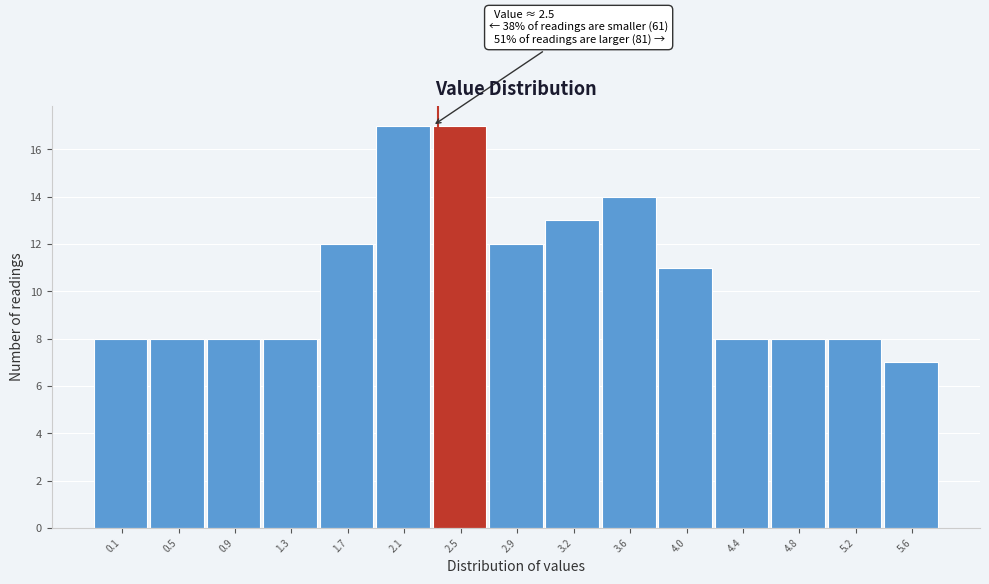

Reading right to left, list all the values displayed in this chart.

7	8	8	8	11	14	13	12	17	17	12	8	8	8	8